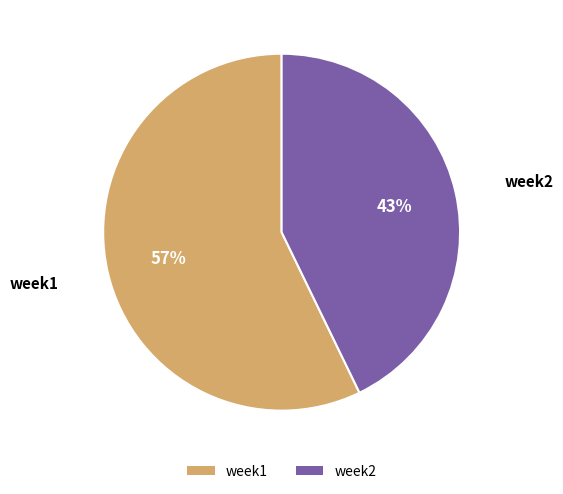

Between week2 and week1, which is larger?

week1